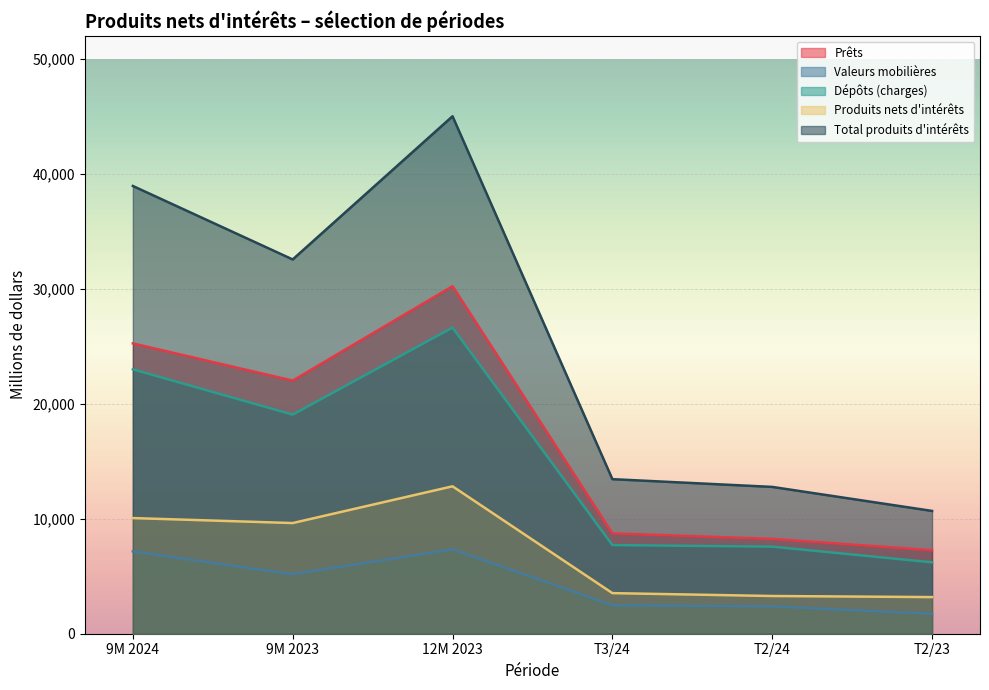

The value of Produits nets d'intérêts at 9M 2023 is 9628. True or false?

True